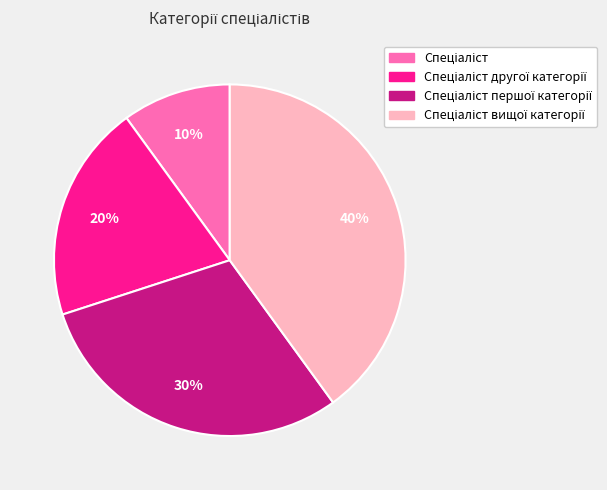

To the nearest percent, what is the difference between the largest and smallest slice percentages?

30%